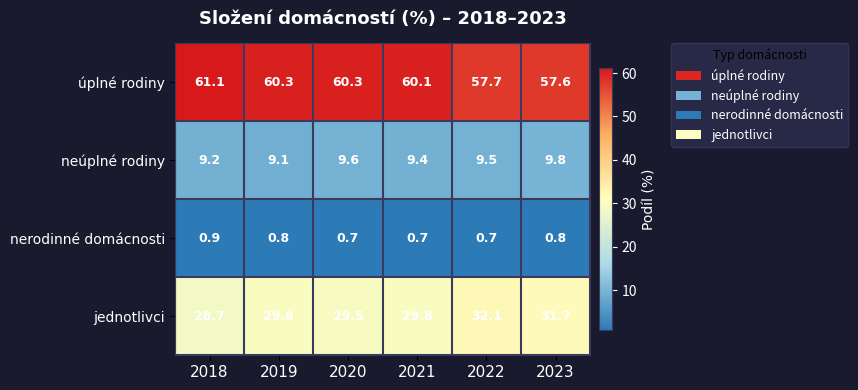

Between 2022 and 2023, which series saw the biggest shift?

jednotlivci